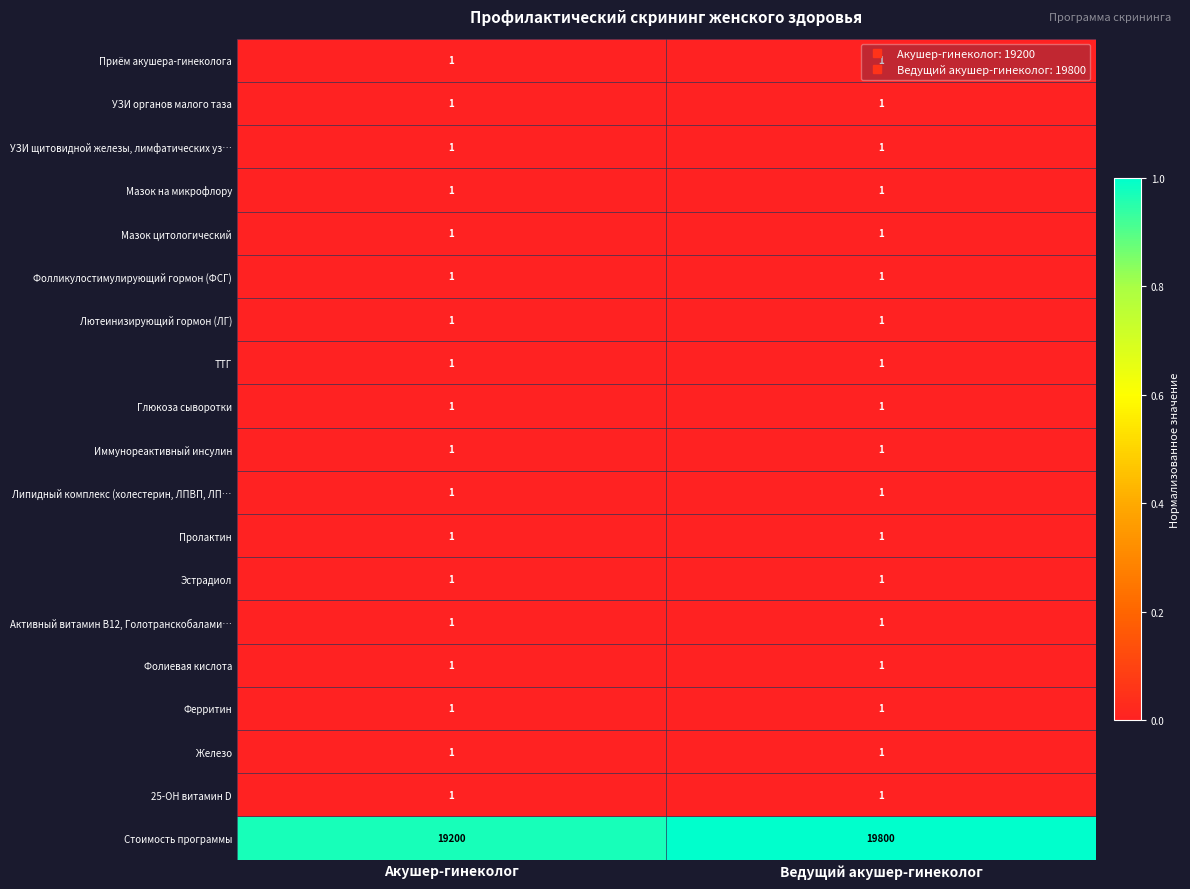

Which series has the largest range (max minus min)?

Стоимость программы